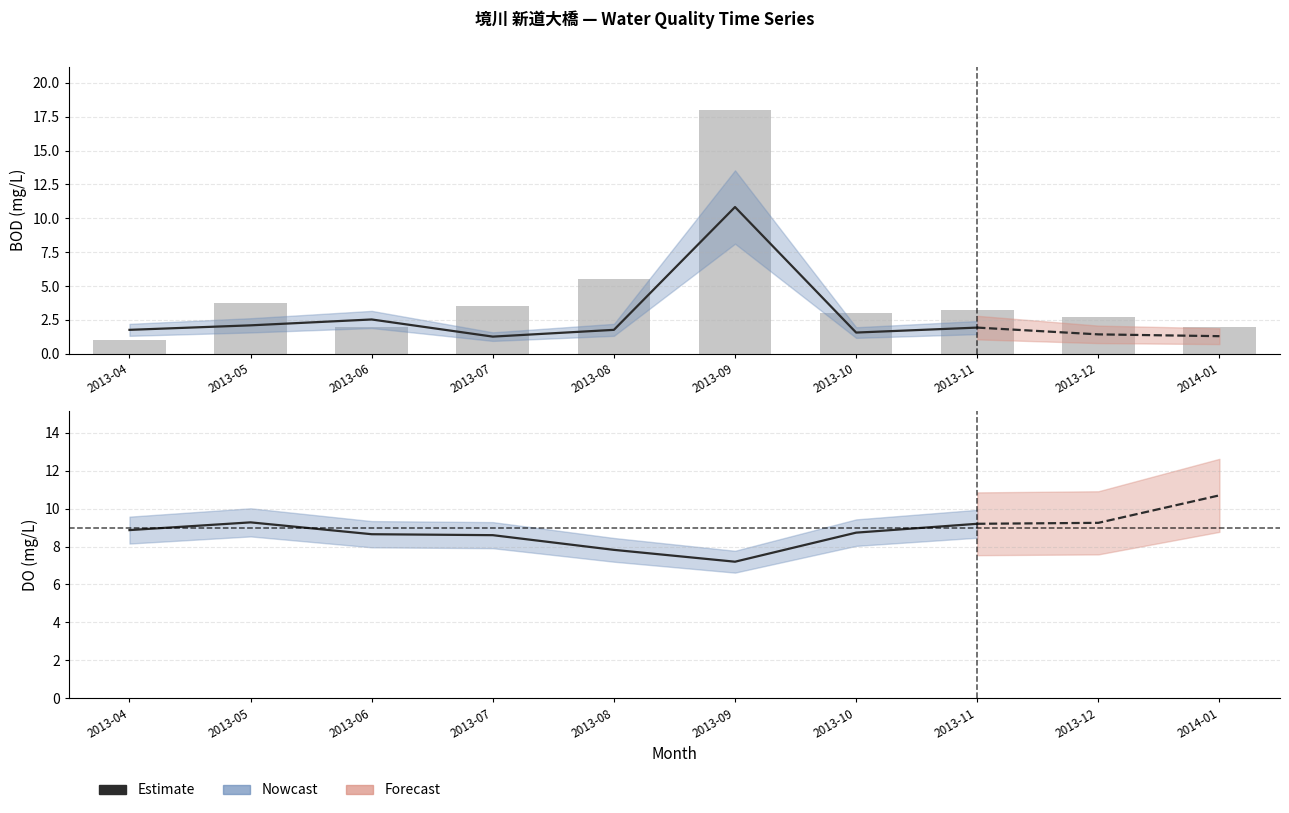

What is the total value across all series at 2013-07?

36.7